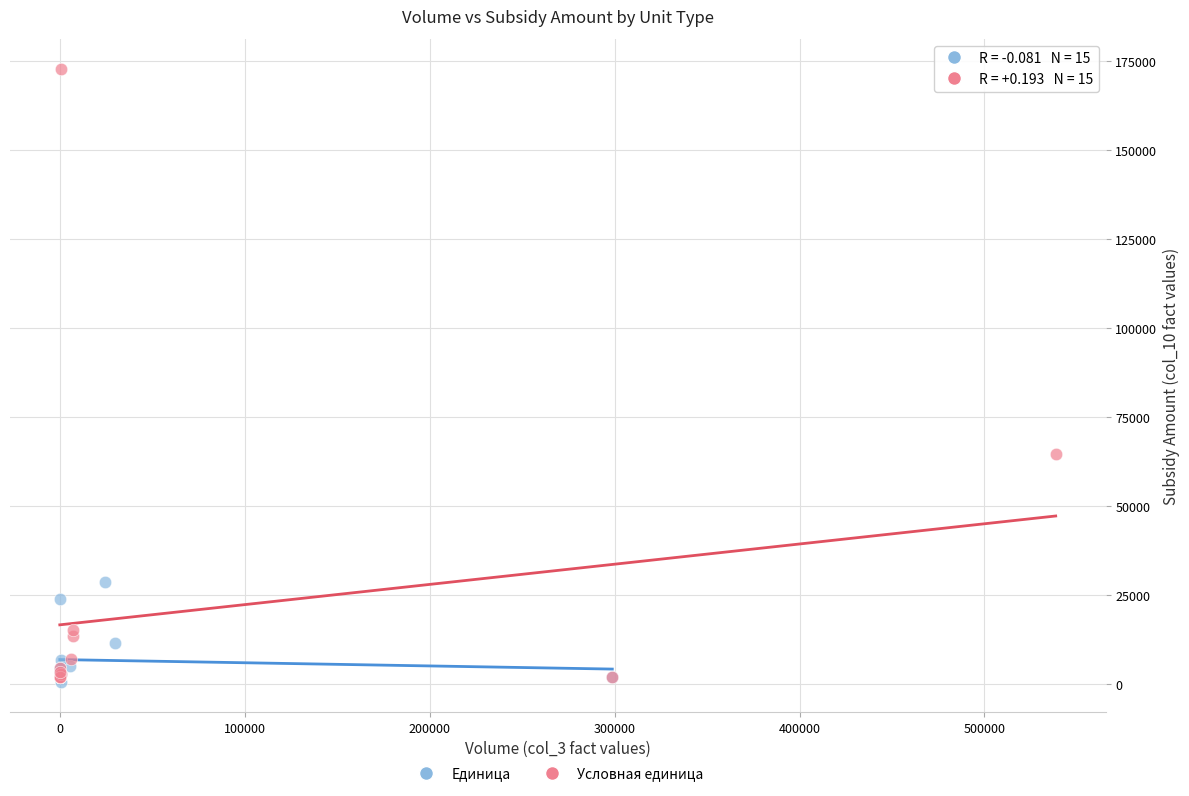

What are all the series names shown in the legend?

Единица, Условная единица